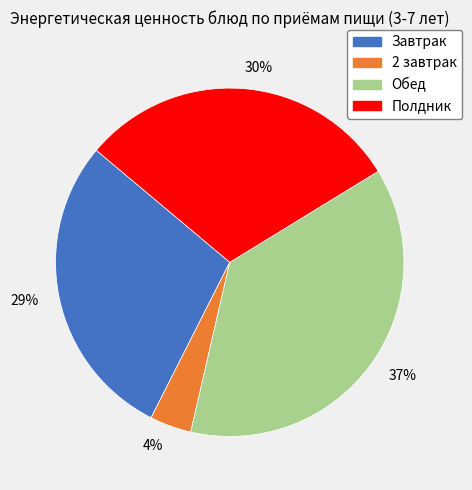

Combined, do 29% and 37% account for over 50%?

Yes